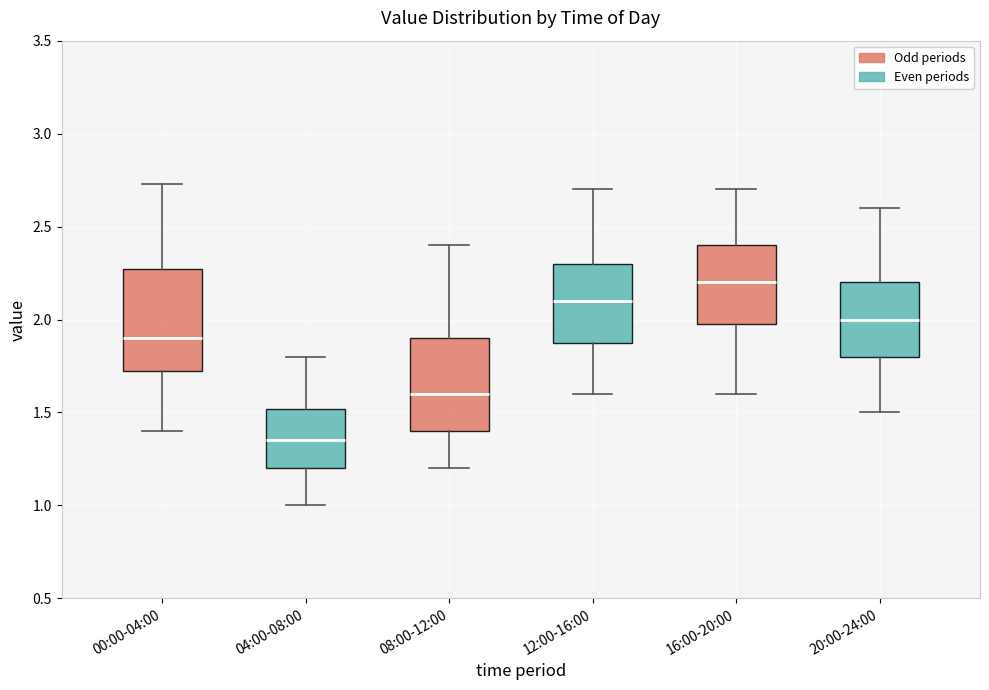

Reading left to right, transcribe this box plot: for each box, give where its median line is, the range the box spans, and where its two whiskers end, as read against the y-axis. The values are not printed on the chart, so give them approximately, as read against the axis.

00:00-04:00: median 1.90, box 1.70 to 2.25, whiskers 1.40 to 2.75
04:00-08:00: median 1.35, box 1.20 to 1.50, whiskers 1.00 to 1.80
08:00-12:00: median 1.60, box 1.40 to 1.90, whiskers 1.20 to 2.40
12:00-16:00: median 2.10, box 1.90 to 2.30, whiskers 1.60 to 2.70
16:00-20:00: median 2.20, box 2.00 to 2.40, whiskers 1.60 to 2.70
20:00-24:00: median 2.00, box 1.80 to 2.20, whiskers 1.50 to 2.60